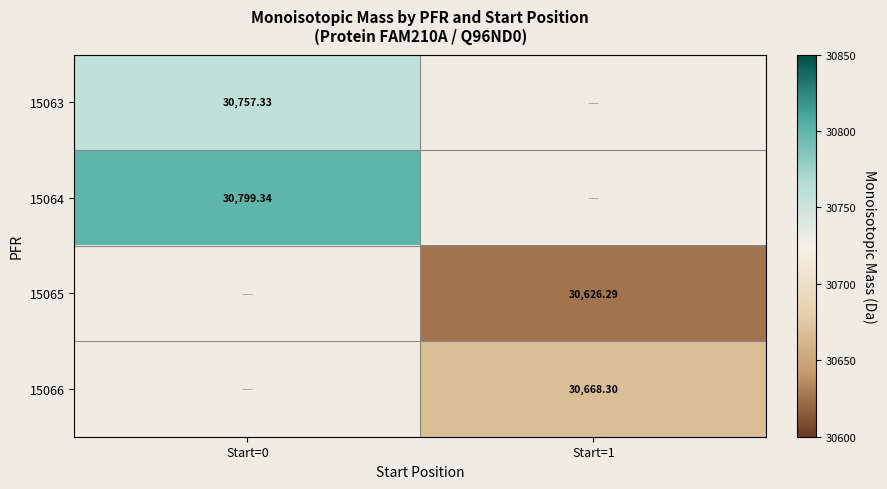

Is the value of 15064 at Start=0 greater than the value of 15065 at Start=1?

Yes